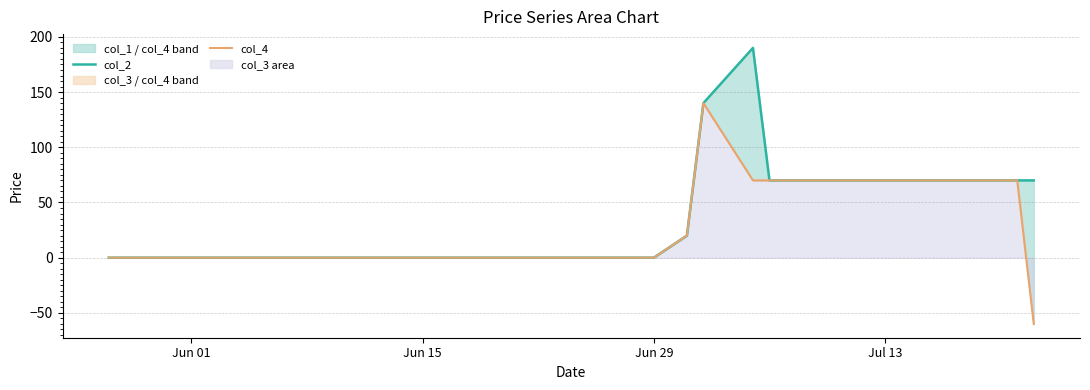

True or false: col_2 and col_4 cross at least once.

False